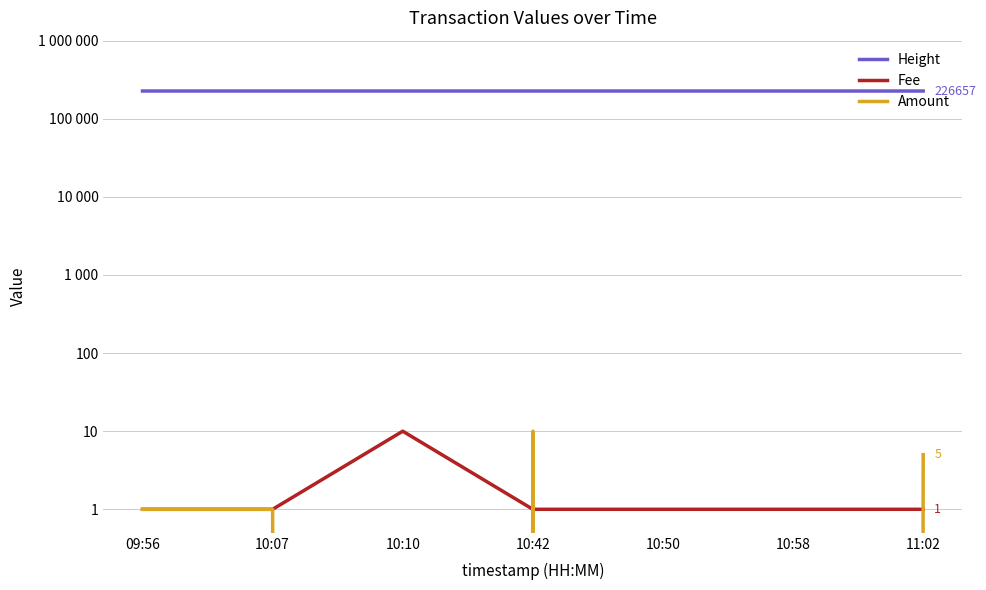

What is the difference between the maximum and minimum values in the Amount series?

10